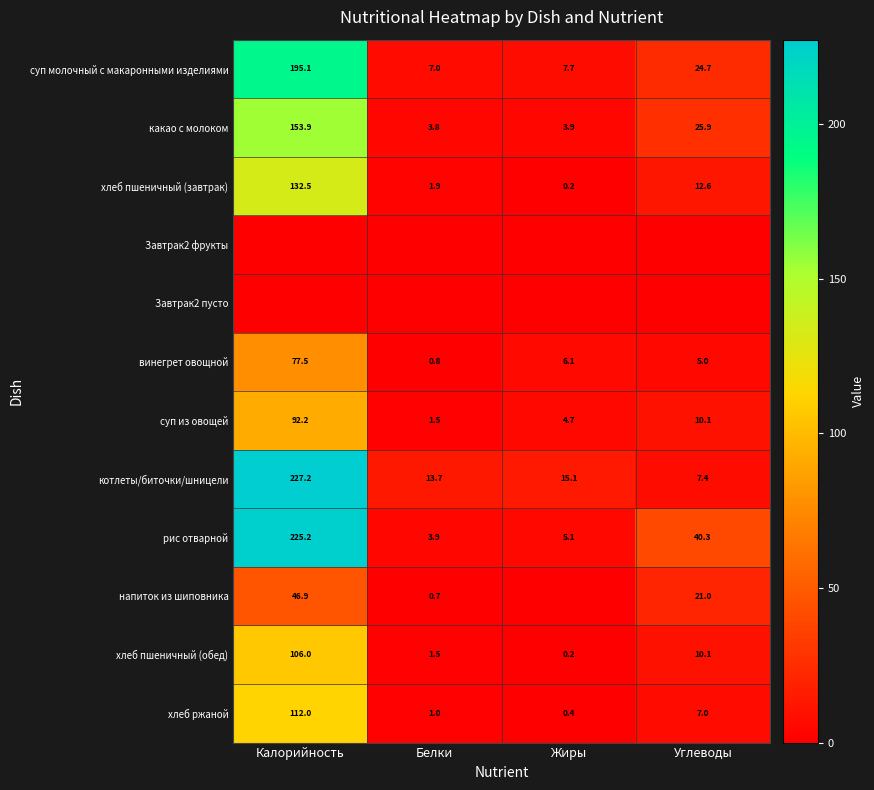

What is the difference between the highest and lowest values at Углеводы?

40.3